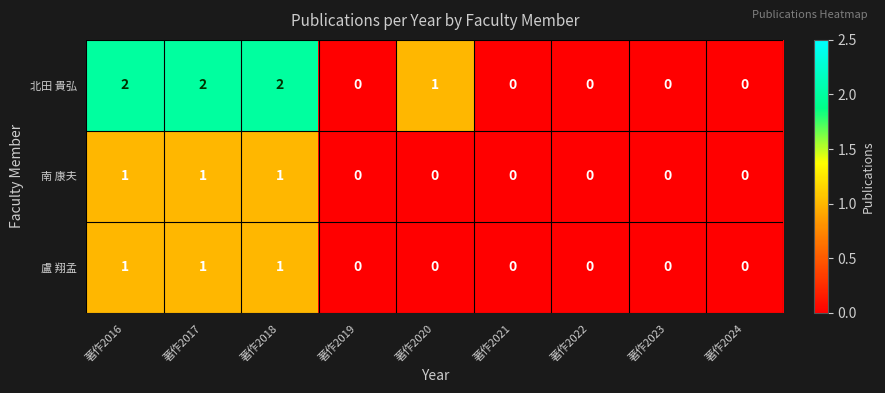

Reading left to right, transcribe all the data shown in this chart.

北田 貴弘: 2	2	2	0	1	0	0	0	0
南 康夫: 1	1	1	0	0	0	0	0	0
盧 翔孟: 1	1	1	0	0	0	0	0	0